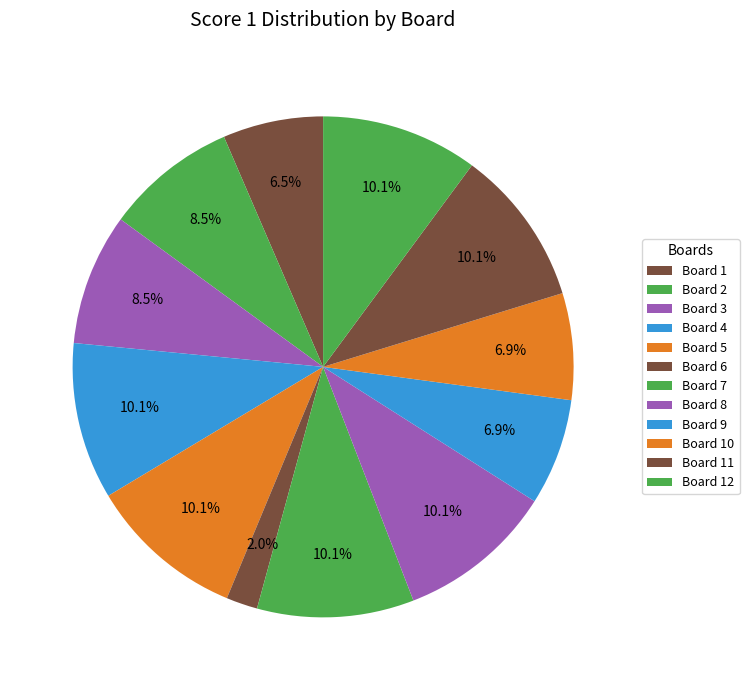

What is the total percentage of Board 7 and Board 5?

20.2%